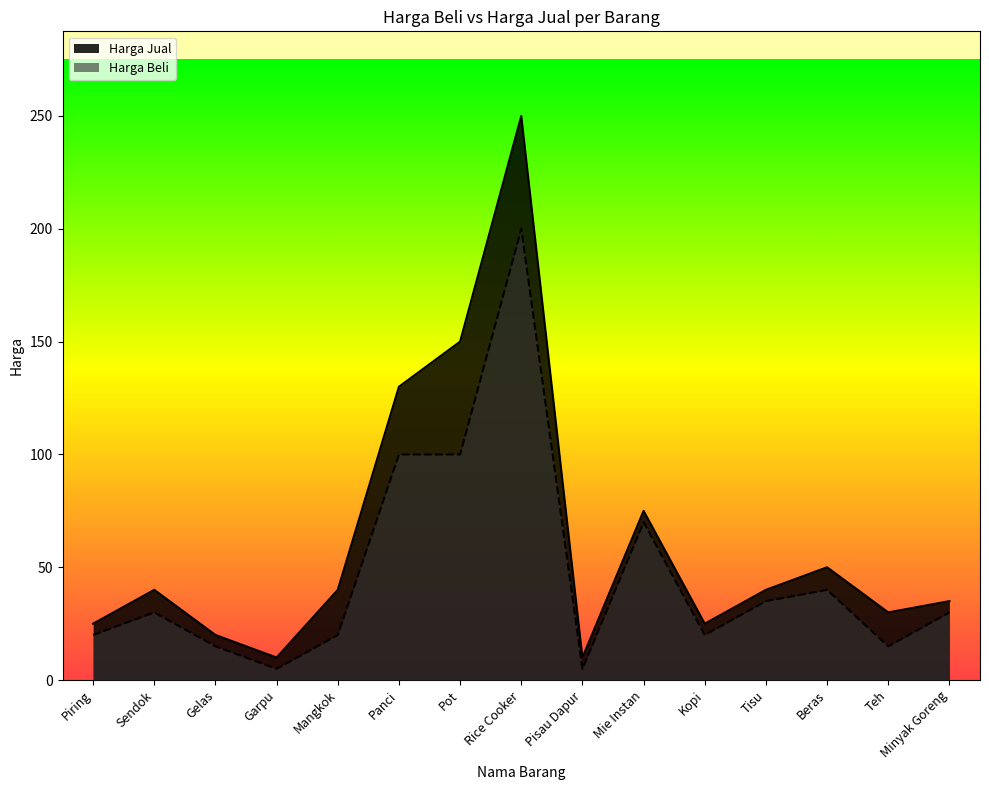

The Harga Jual series shows 16 at Garpu. True or false?

False